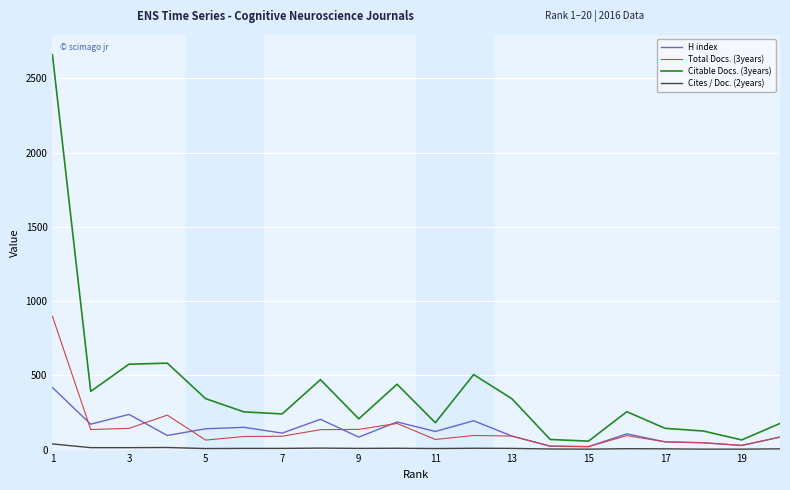

Is this an area chart (filled region under the line)?

No